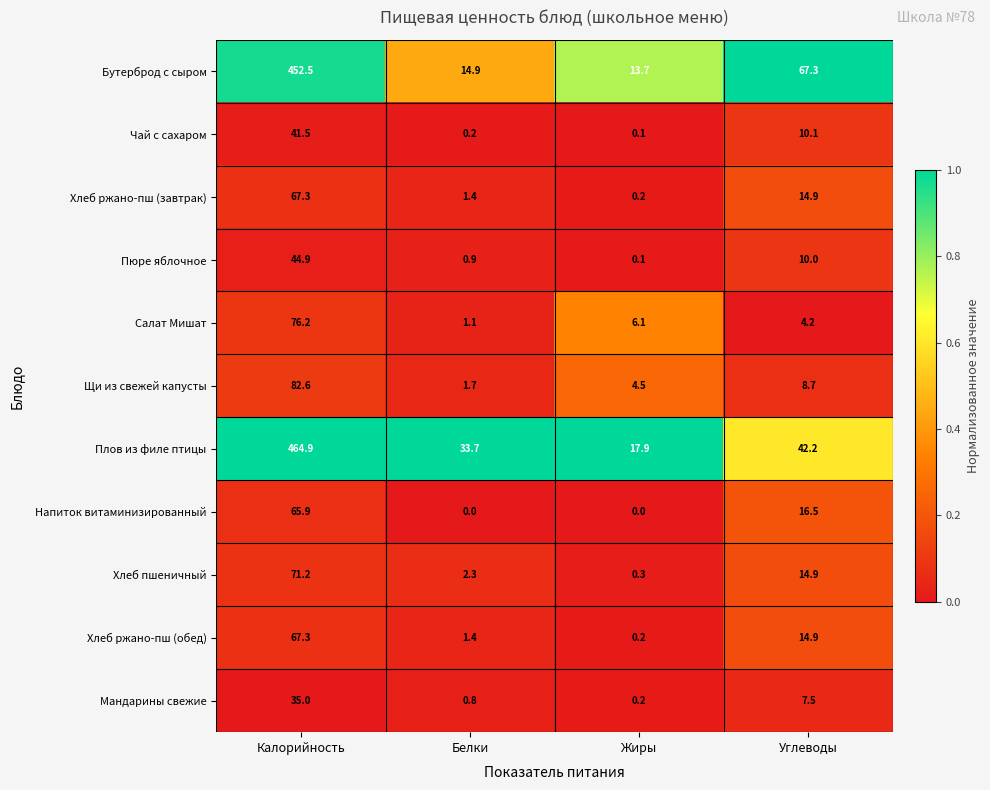

Which series has the widest spread of values?

Плов из филе птицы